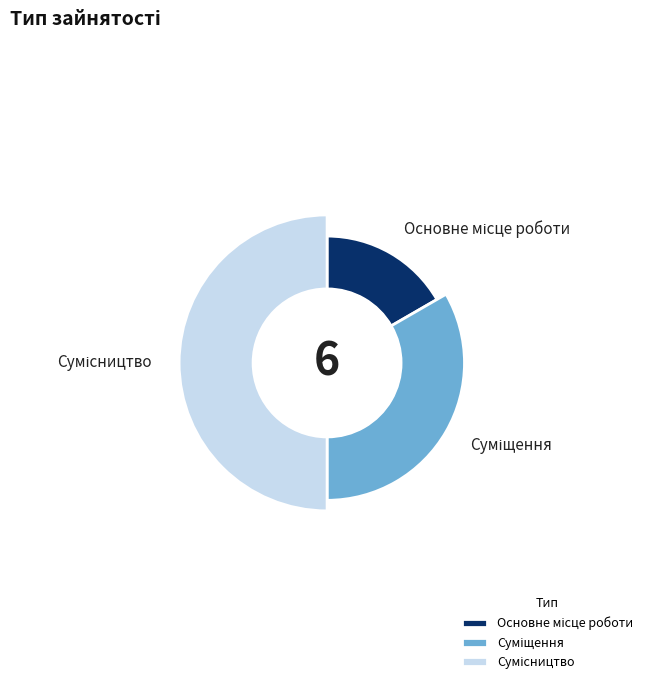

Is there a majority slice in this chart?

No